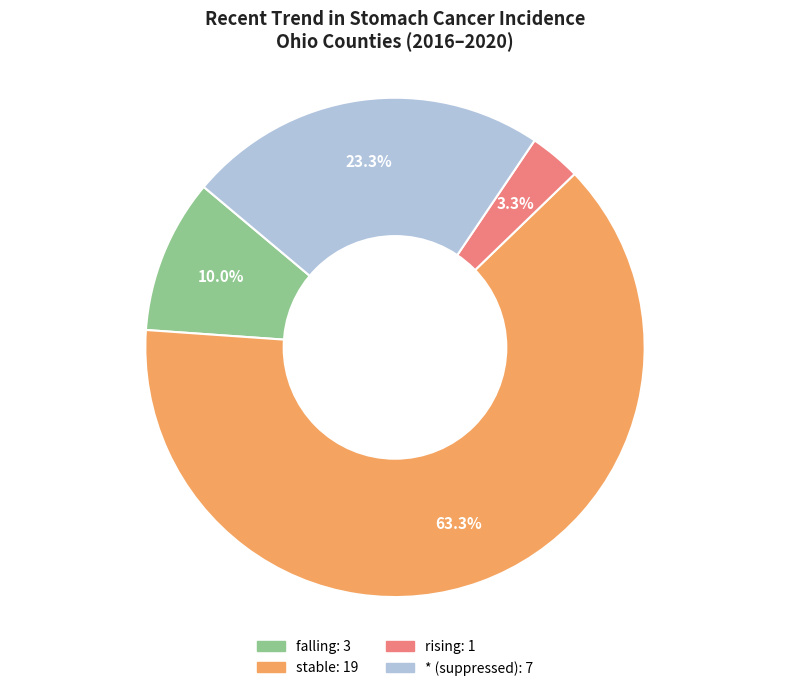

To the nearest percent, what is the average slice percentage?

25%